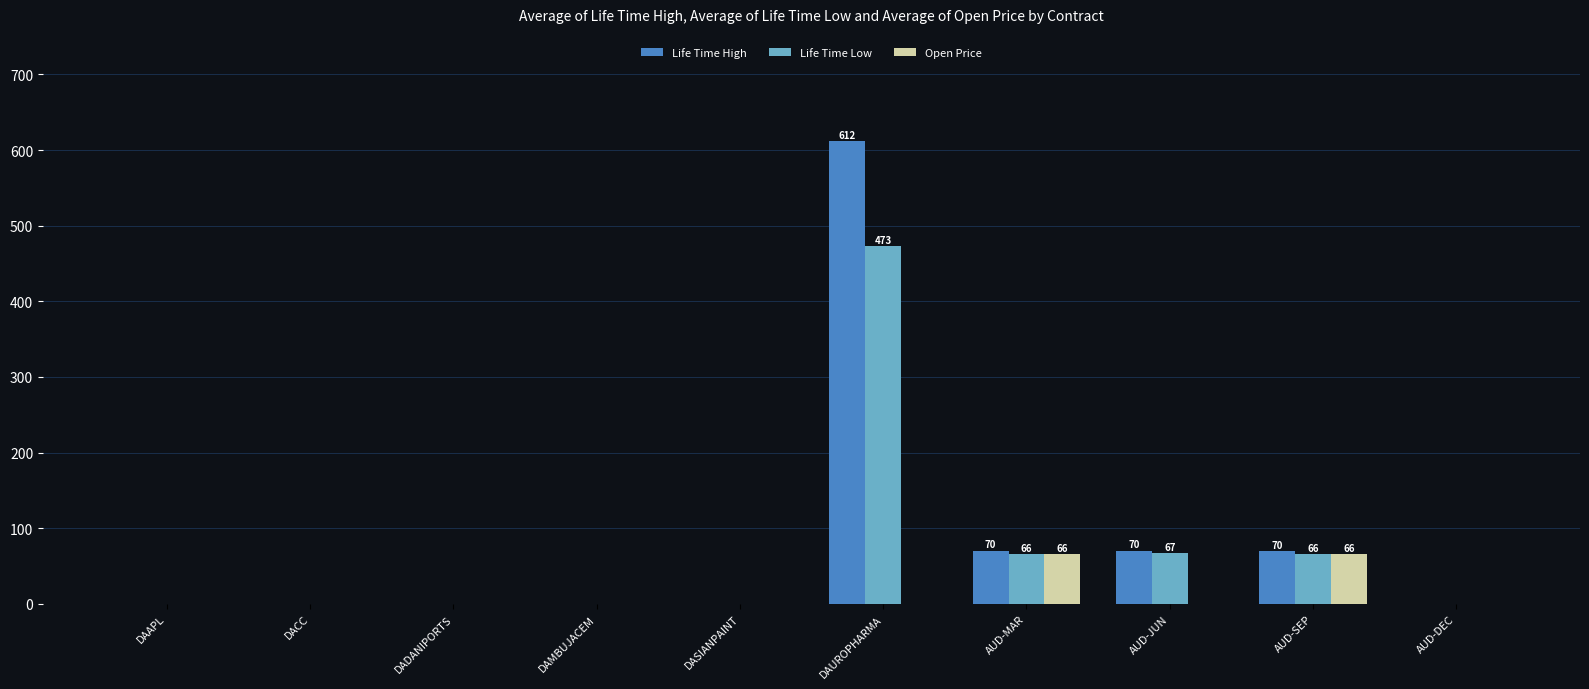

What is the maximum value shown in the chart?

612.0